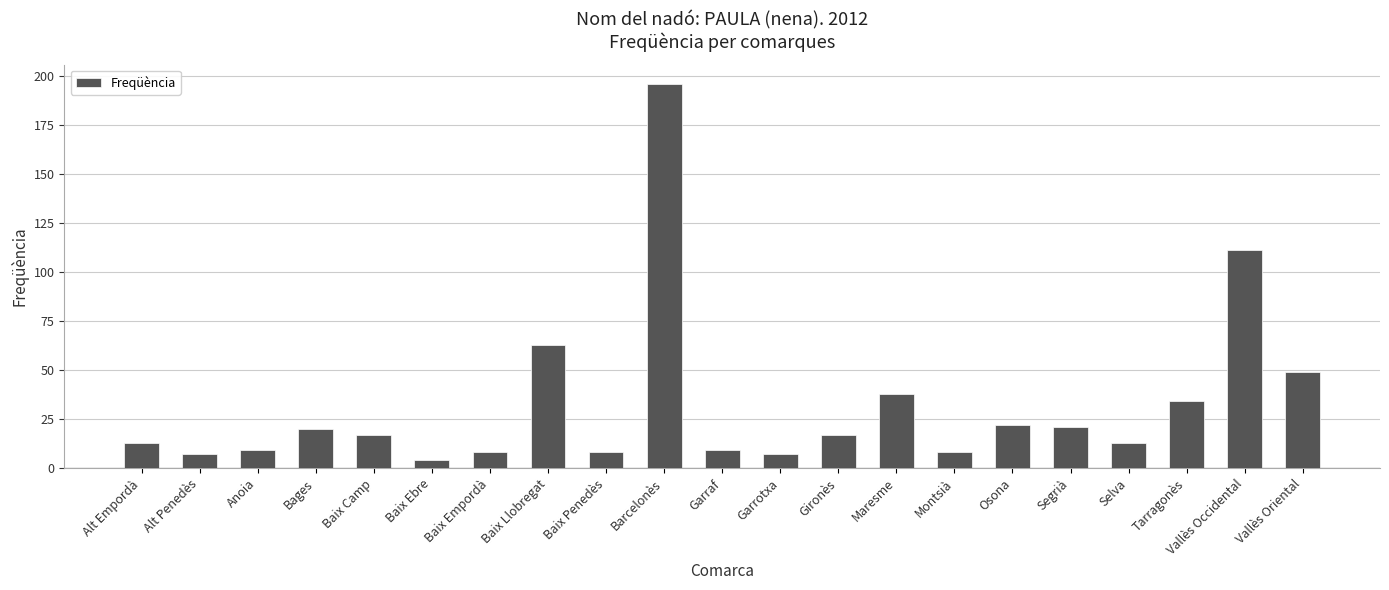

What is the sum of the values at Gironès and Osona?

39